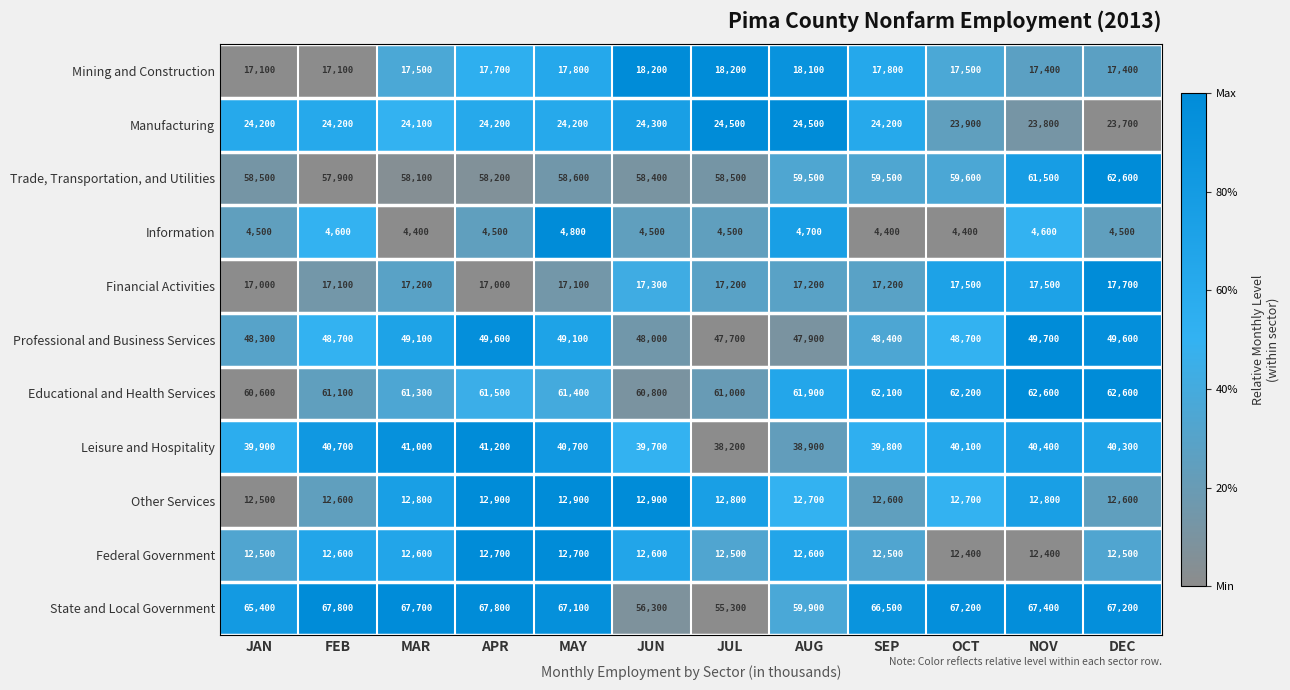

How many categories are shown in the chart?

12